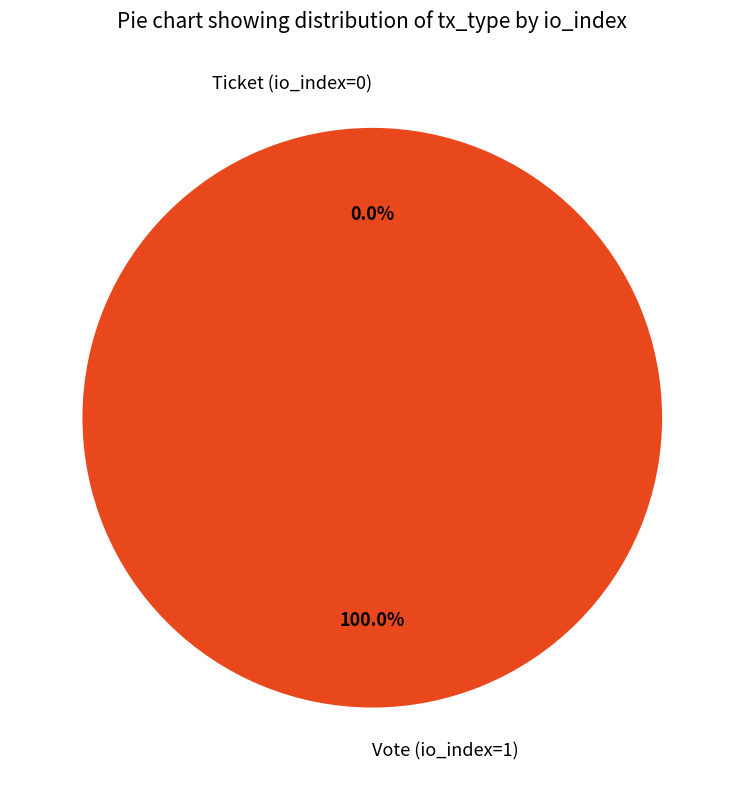

Rank the categories by value from highest to lowest.

Vote (io_index=1), Ticket (io_index=0)